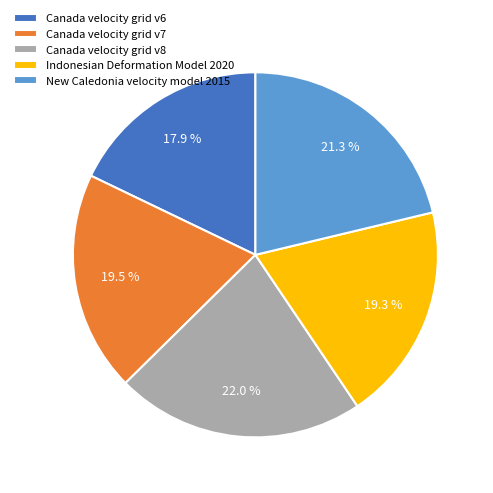

Count the number of slices in the pie.

5